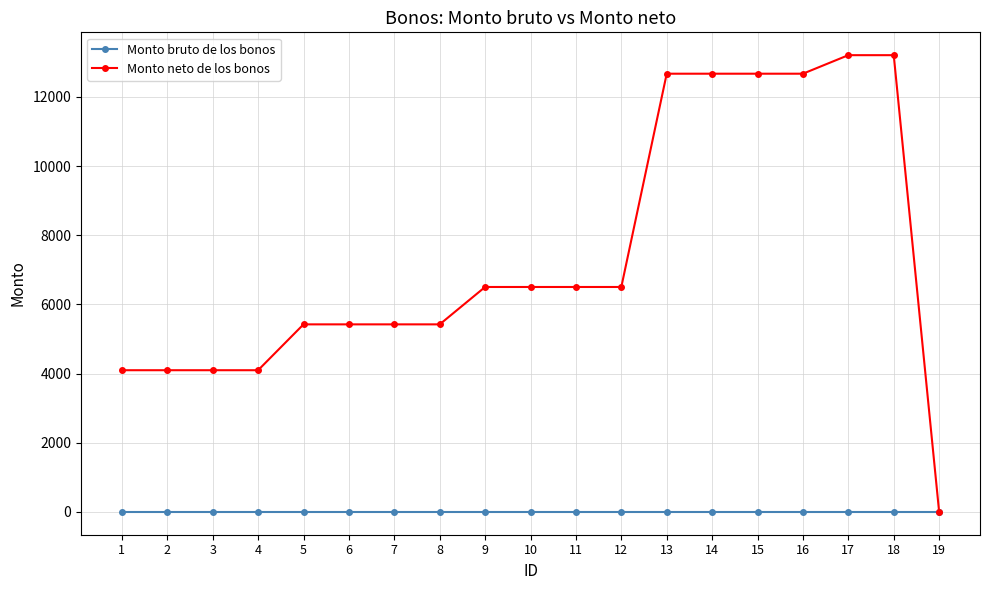

What is the value of the Monto neto de los bonos point at the 12th from the left?

6504